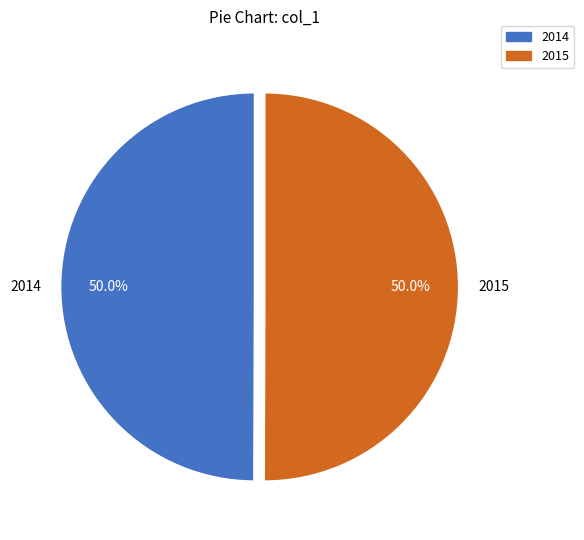

The 2014 slice represents 50% of the pie. True or false?

True